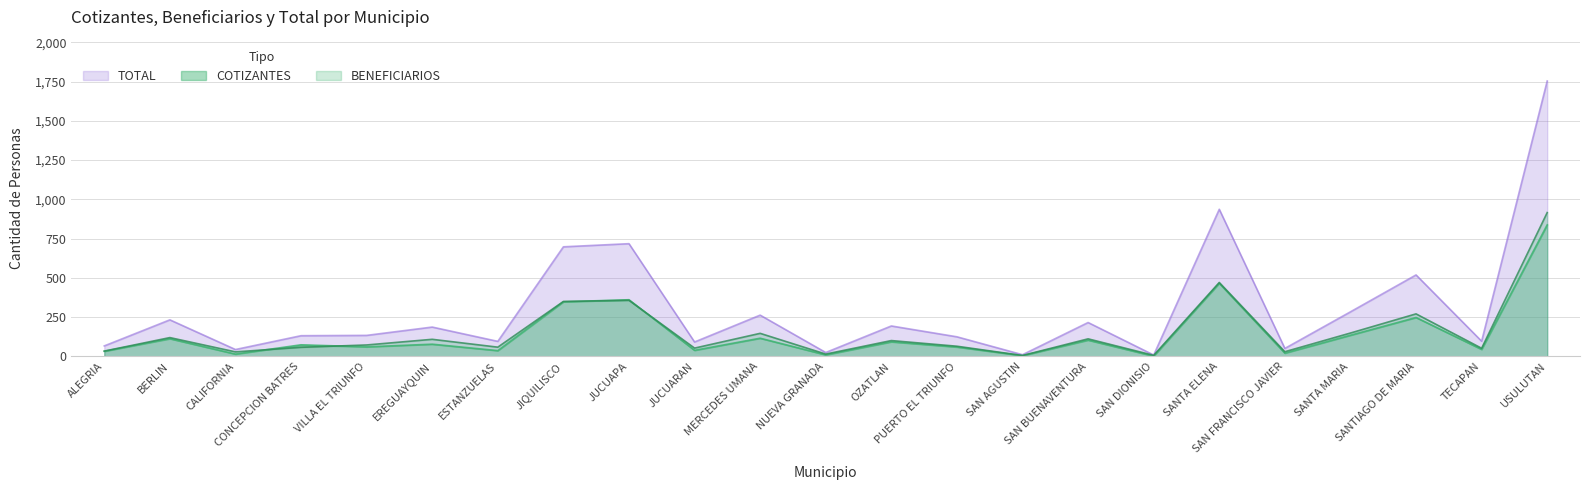

True or false: BENEFICIARIOS and TOTAL intersect in this chart.

False